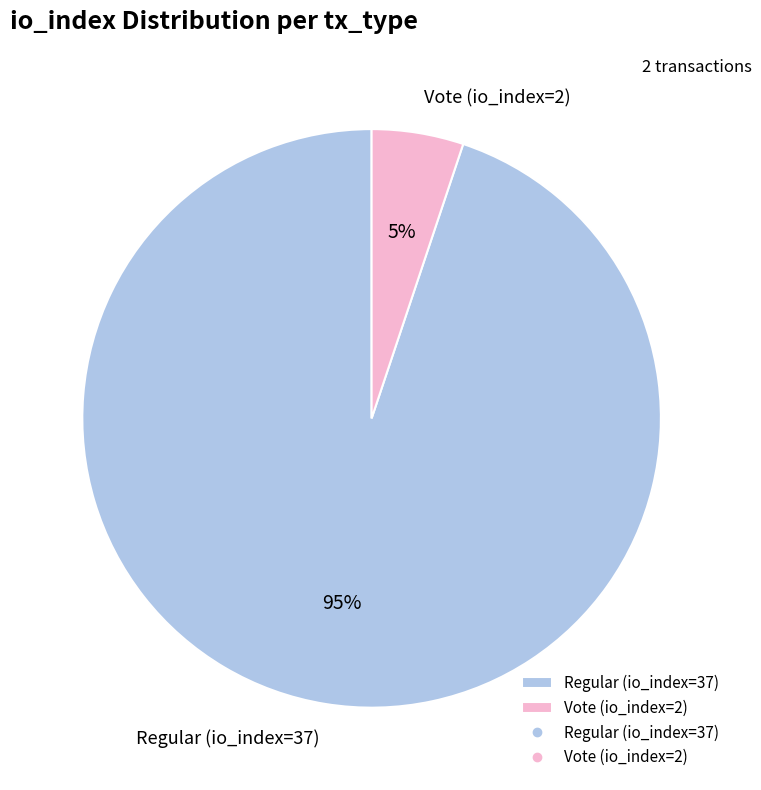

How many slices are in this pie chart?

2